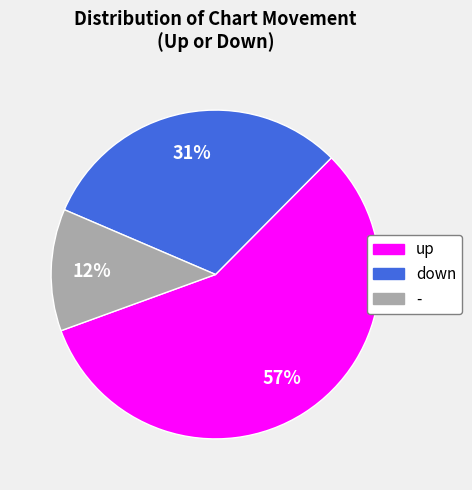

Approximately how many times larger is the value at - compared to down?

0.4